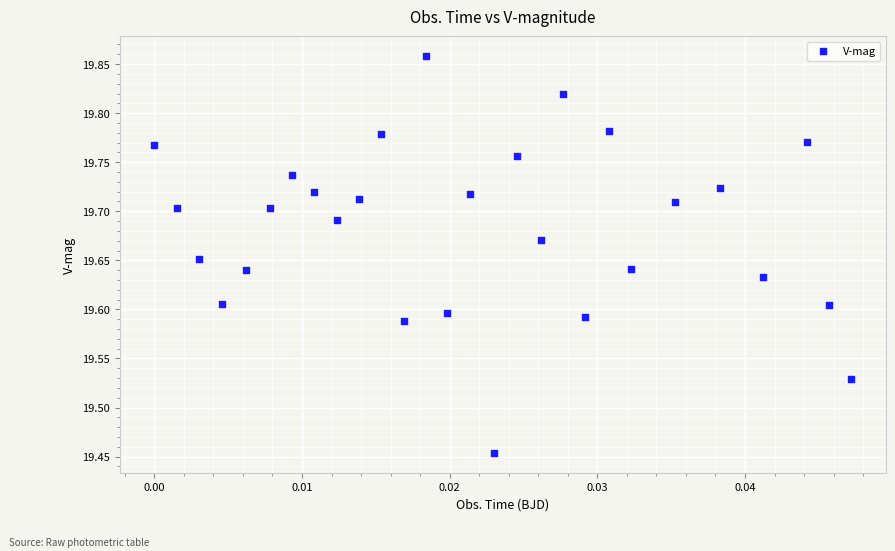

What is the range of Y values (max minus min)?

0.4